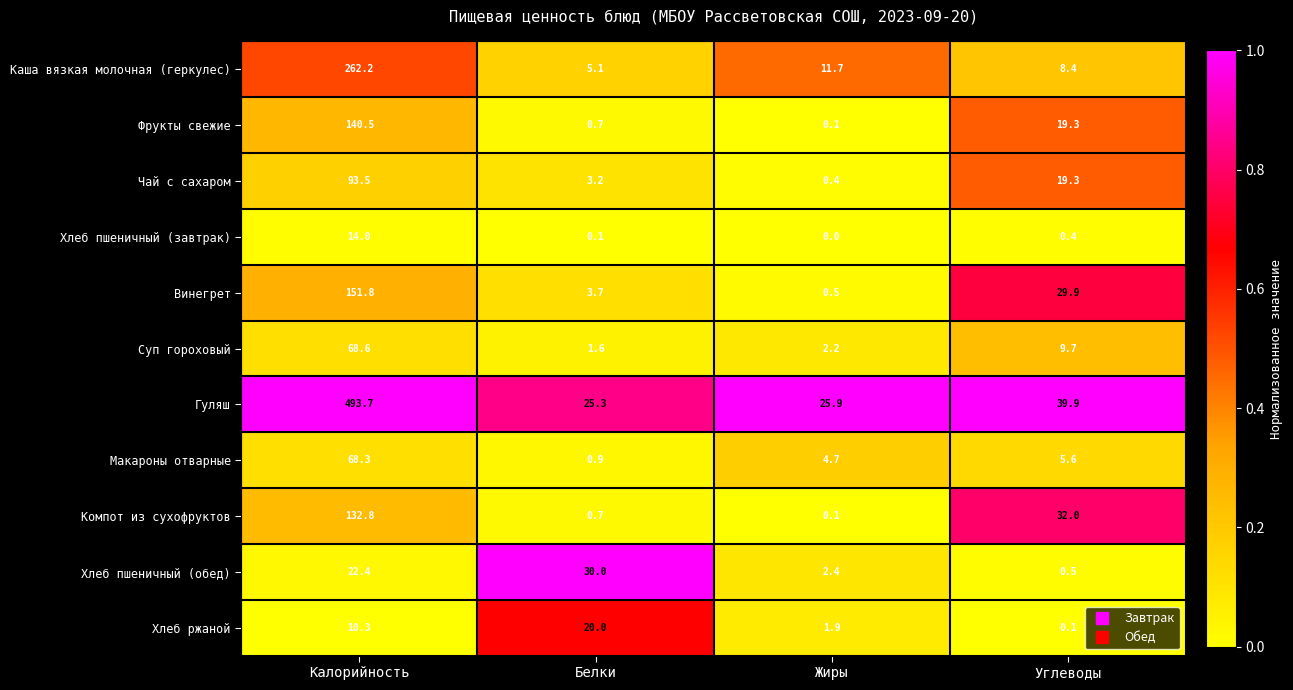

What is the approximate value of Макароны отварные at Белки?

0.9